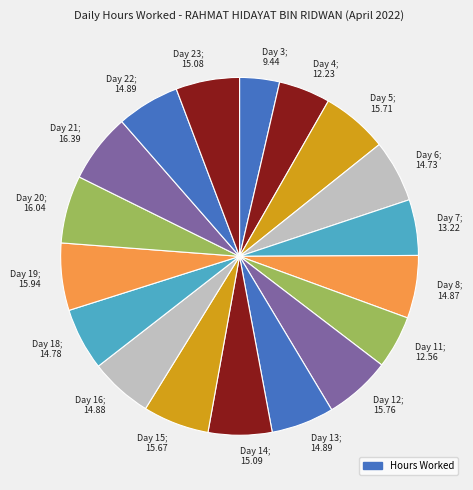

Does Day 12 account for over 50% of the chart?

No